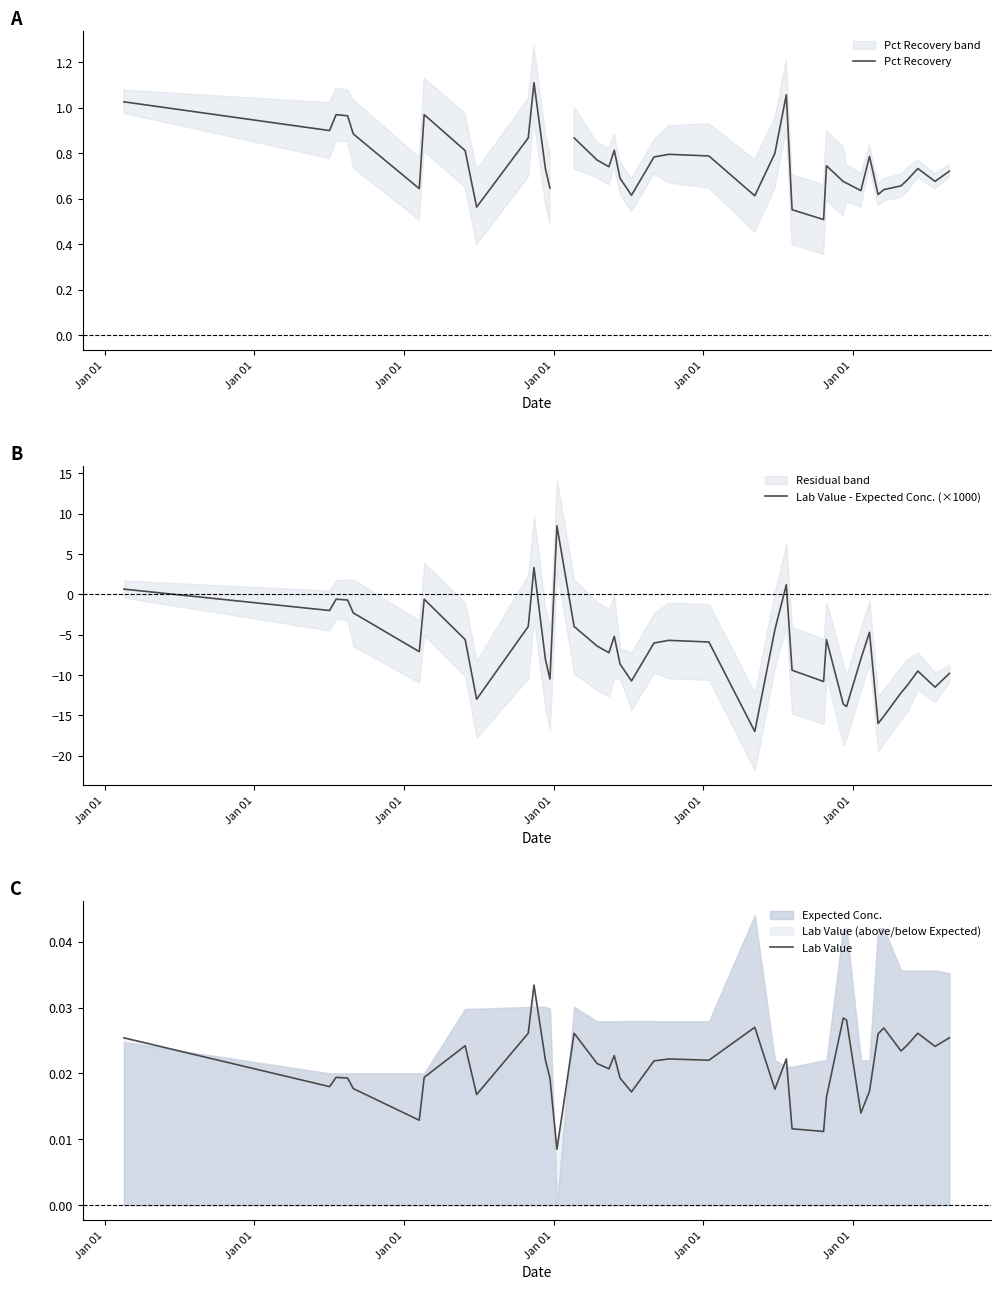

Which series ends up on top after the final intersection of Lab Value - Expected Conc. (×1000) and Pct Recovery?

Pct Recovery